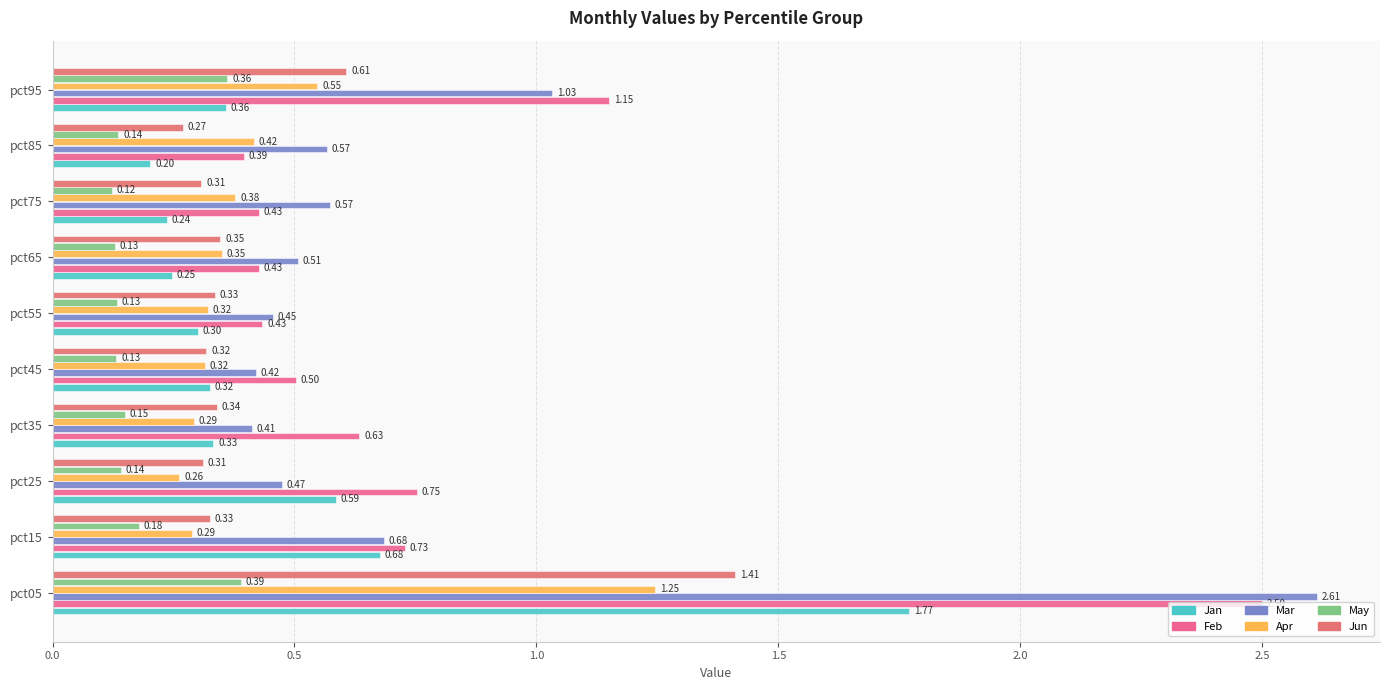

What is the sum of all May values?

1.9